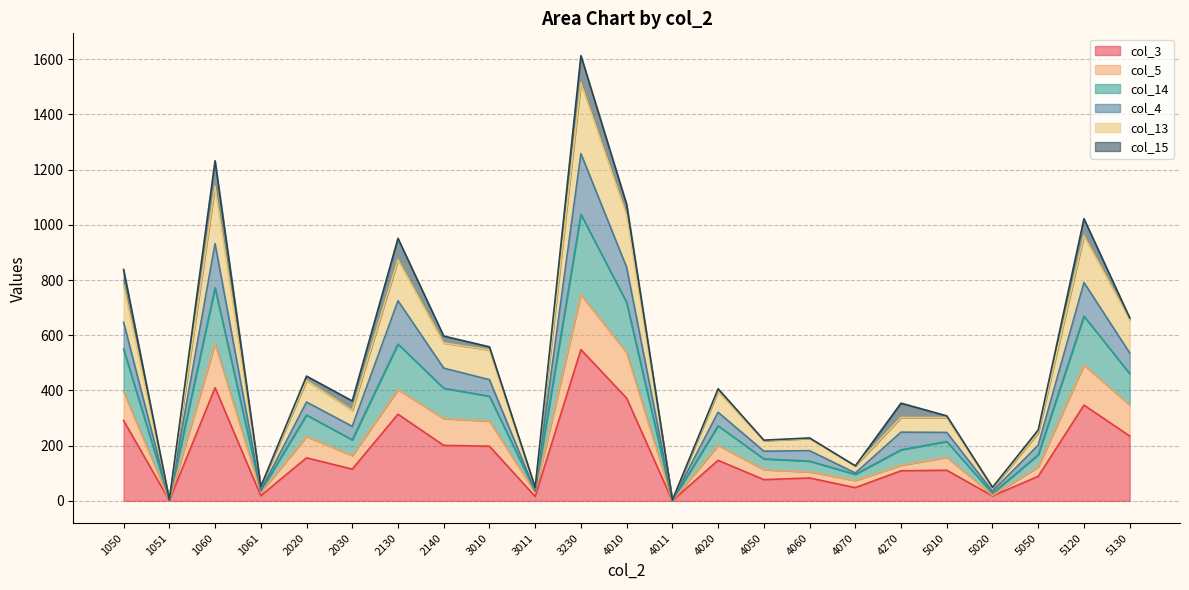

At which label does col_4 reach its minimum?

4011